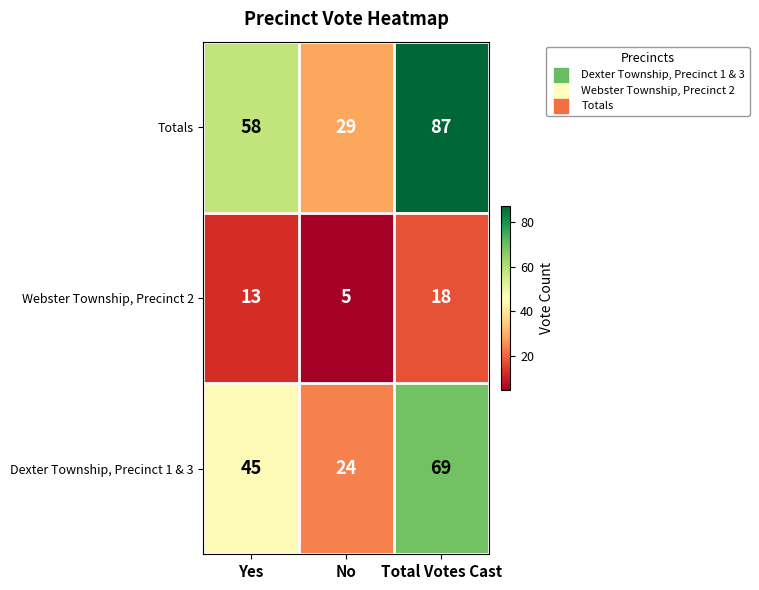

Where is Webster Township, Precinct 2 nearest to the value 11?

Yes